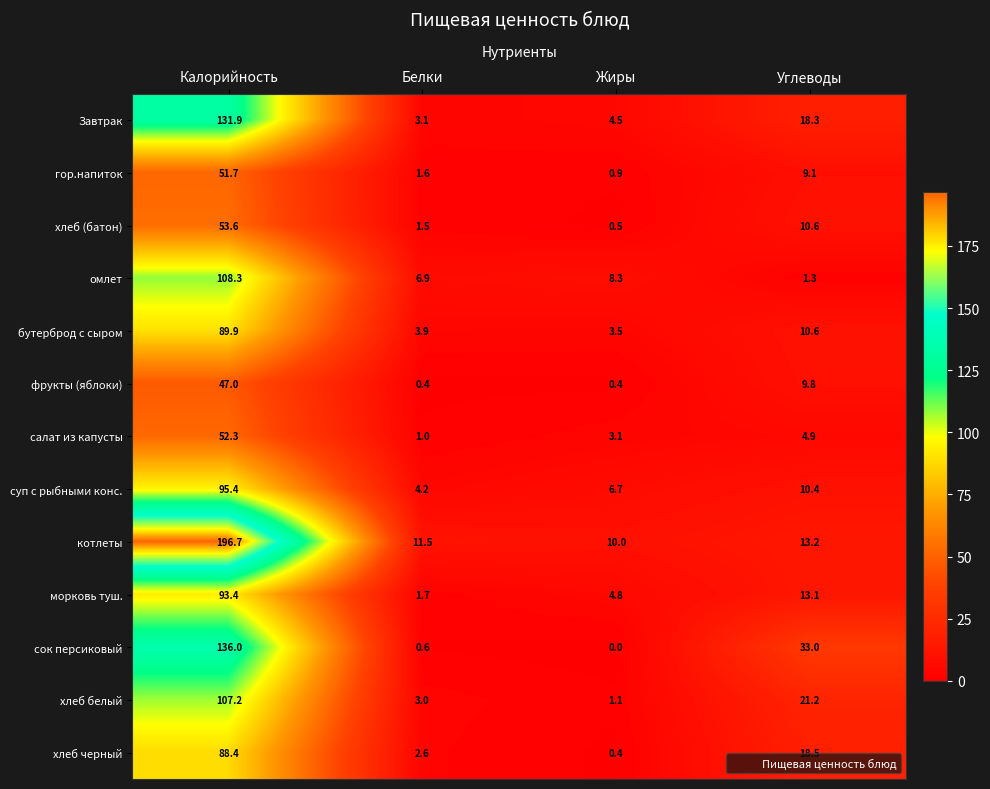

Rank the categories by сок персиковый value from highest to lowest.

Калорийность, Углеводы, Белки, Жиры